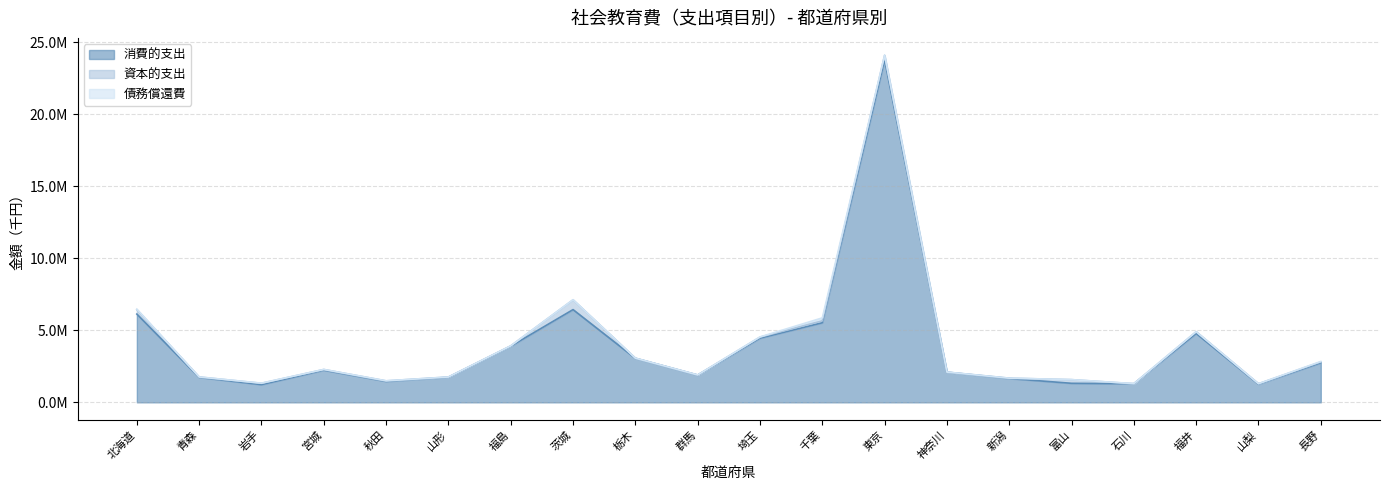

What is the difference between the 消費的支出 values at 千葉 and 富山?

4203854